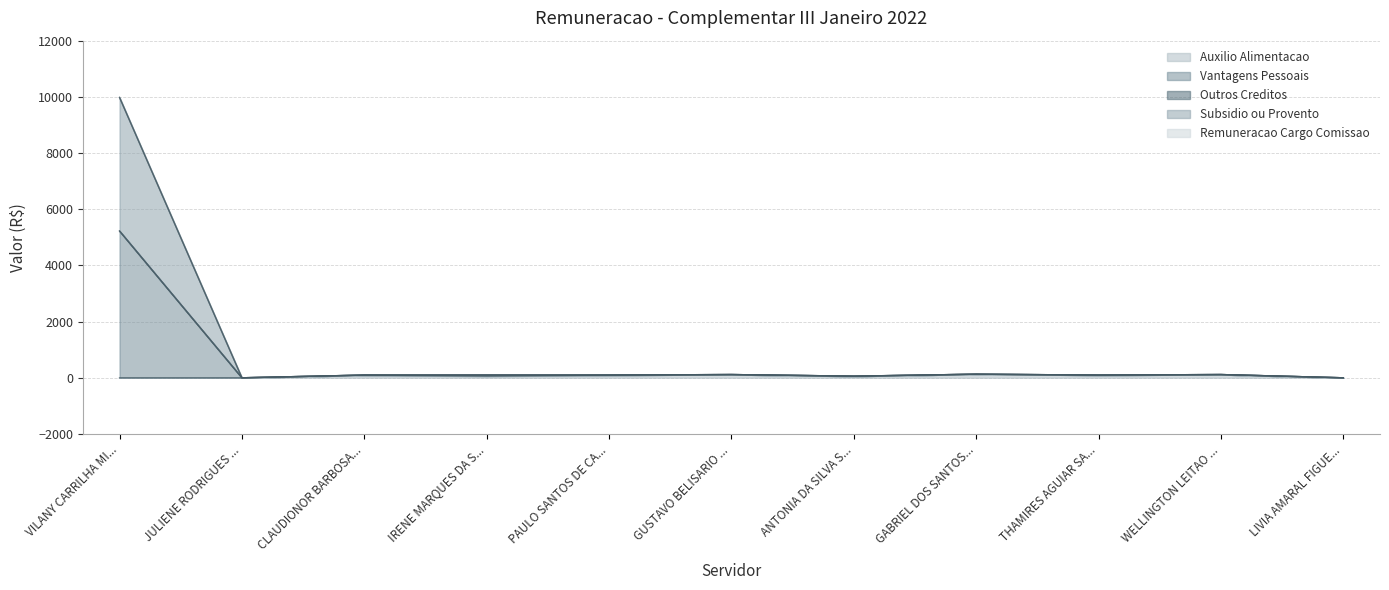

At which label does Vantagens Pessoais first exceed 96?

VILANY CARRILHA MI...